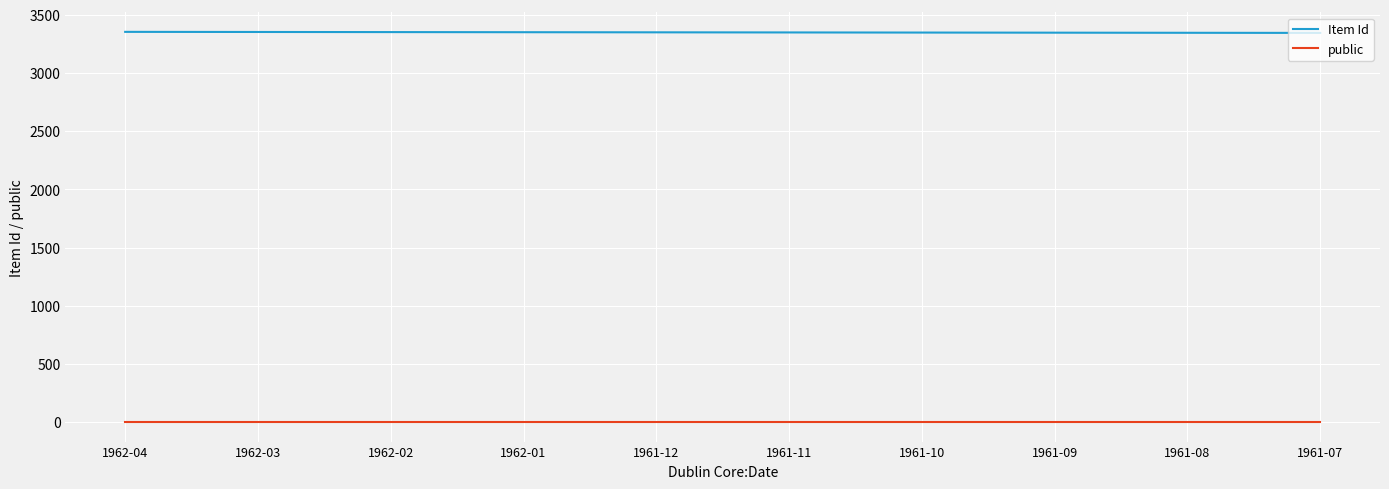

What is the lowest value of the Item Id series?

3344